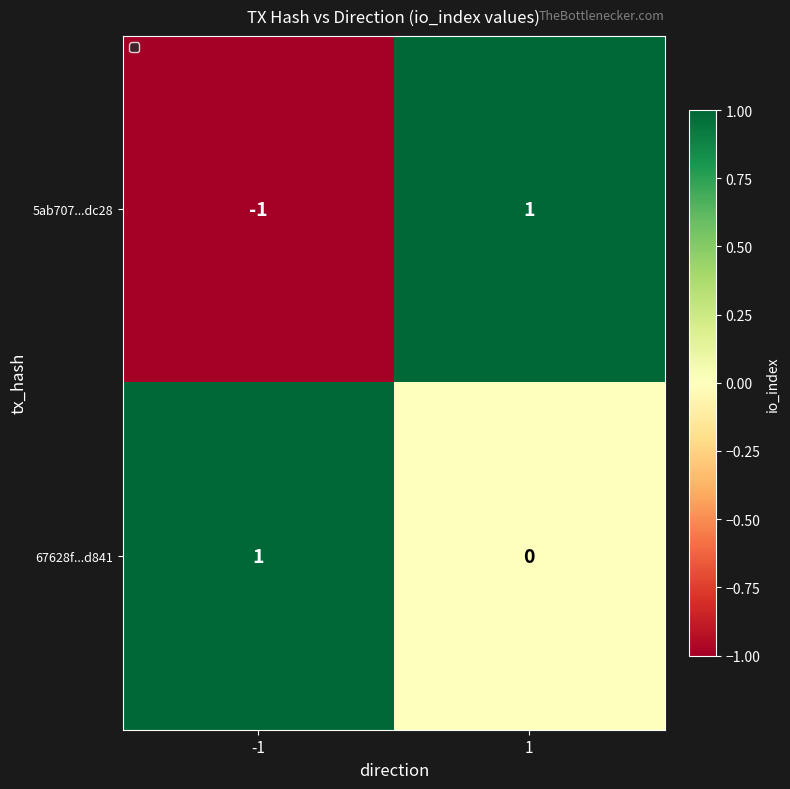

True or false: 5ab707...dc28 has a value of 1 at 1.

True